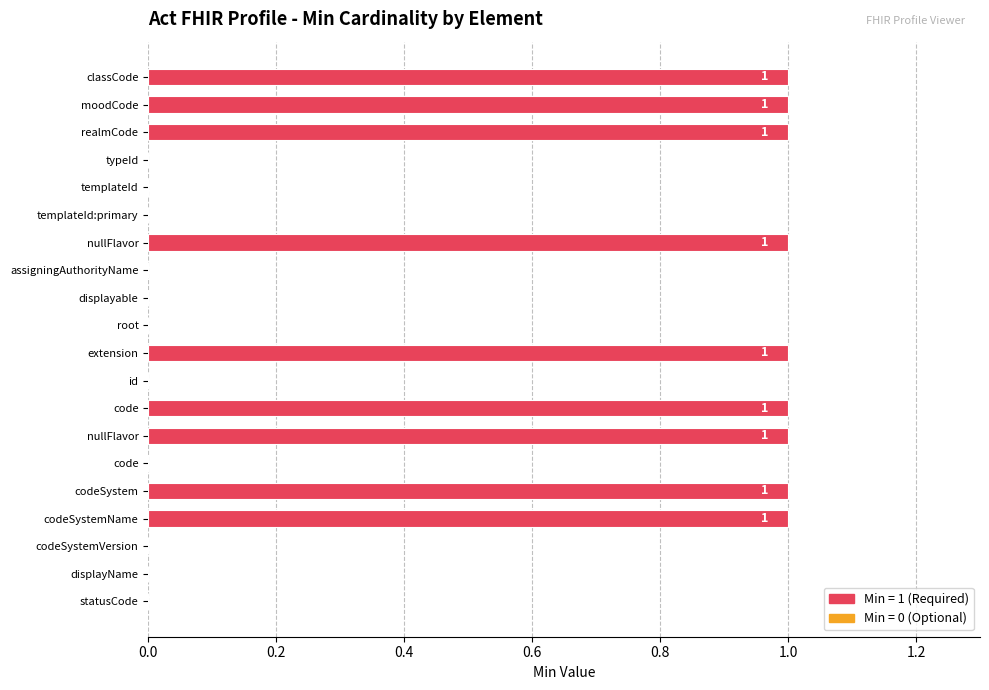

Count the number of categories in the chart.

20